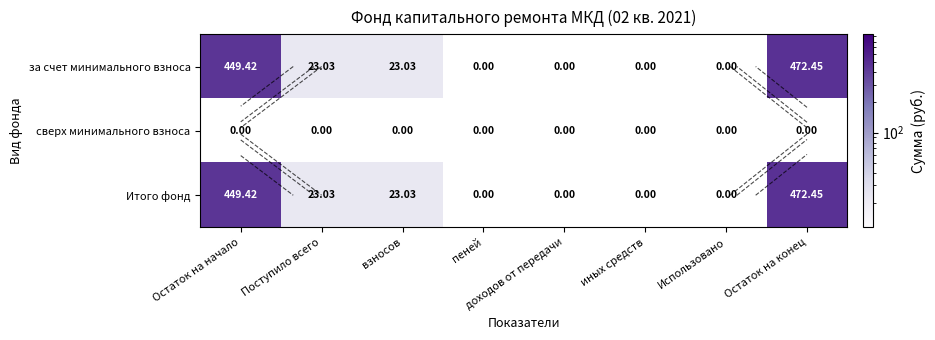

Is the value of Итого фонд at иных средств greater than the value of сверх минимального взноса at Использовано?

No